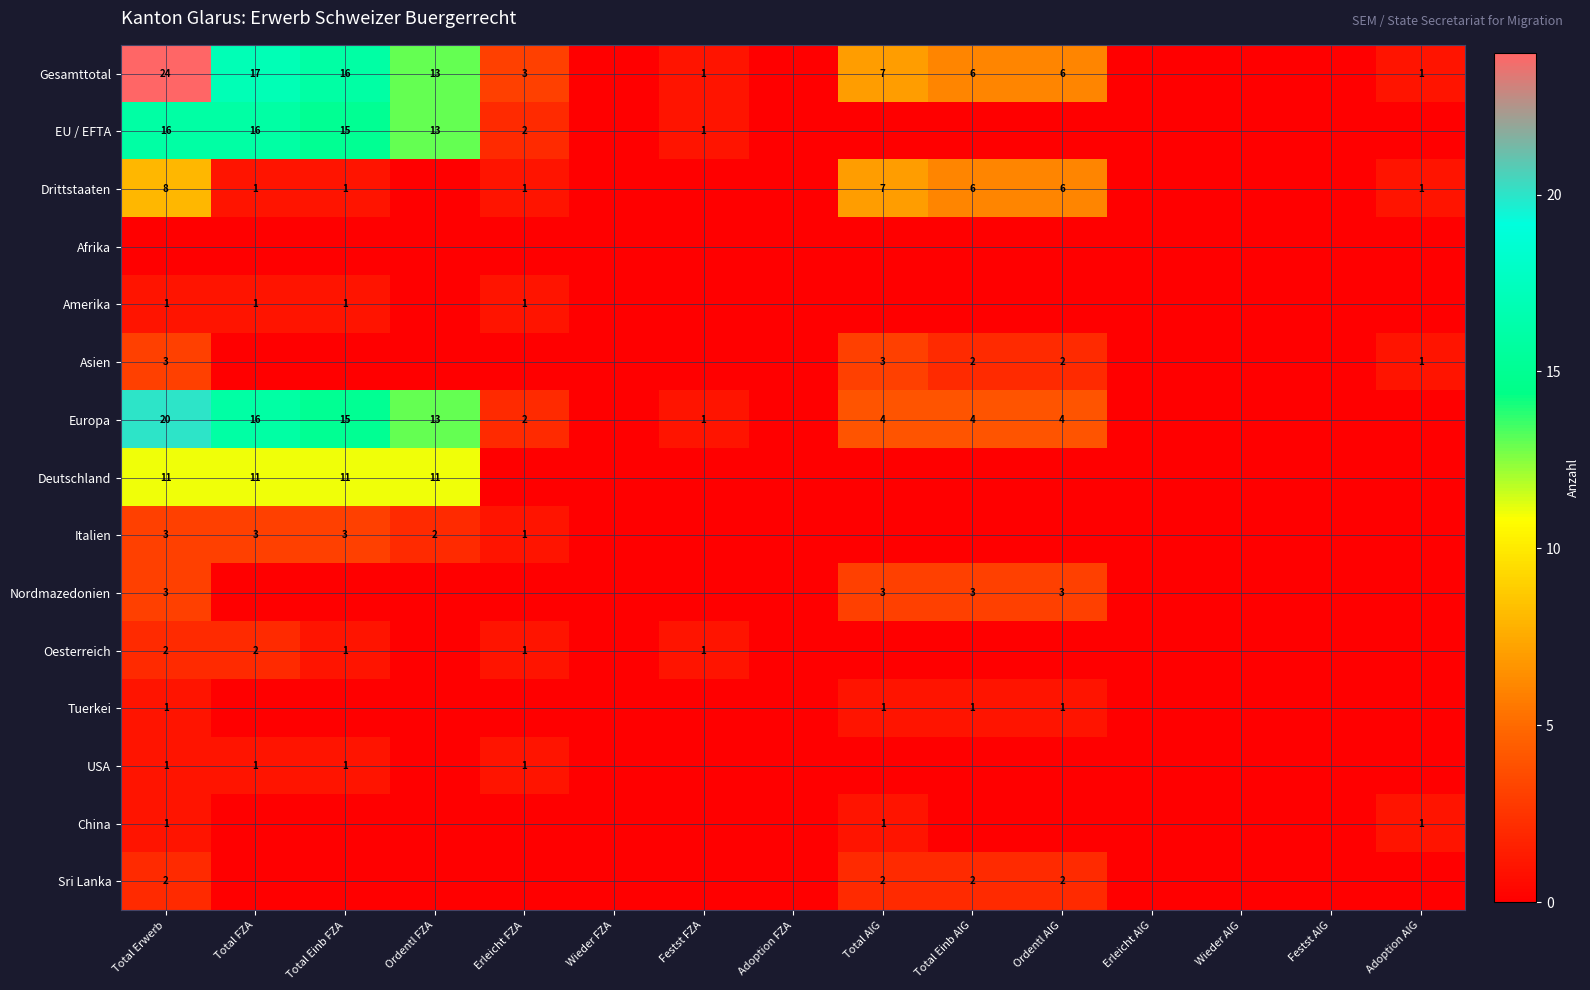

The value of Nordmazedonien at Ordentl AIG is 3. True or false?

True